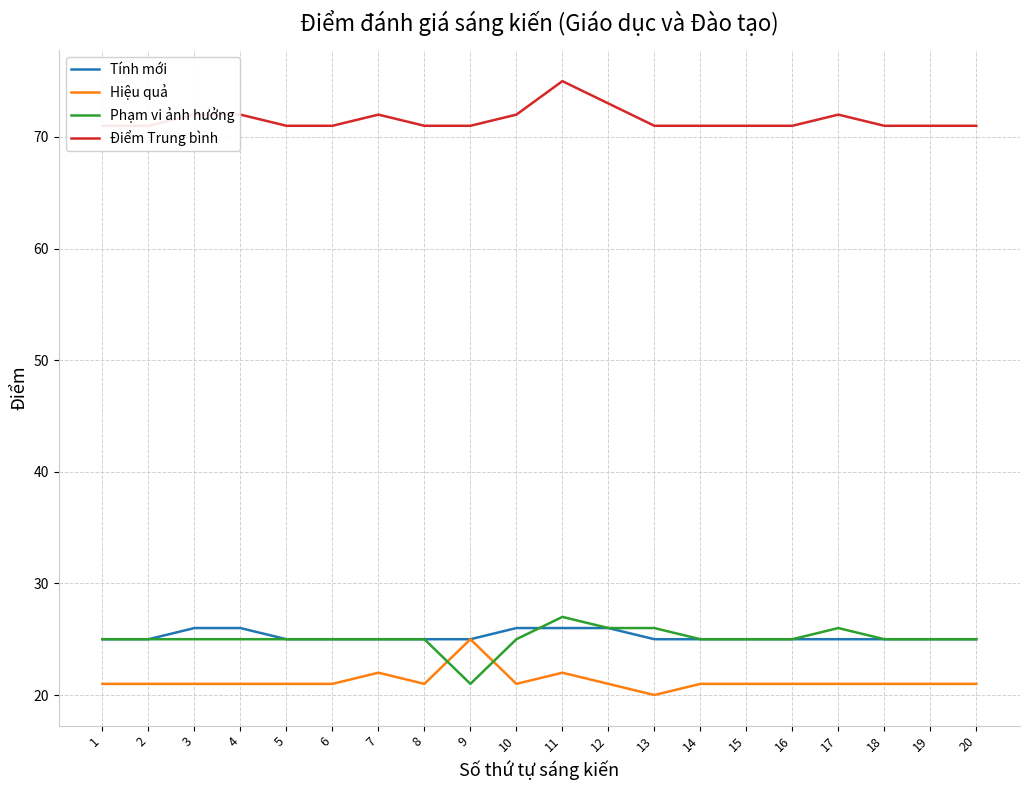

Which label corresponds to the smallest value in the chart?

13